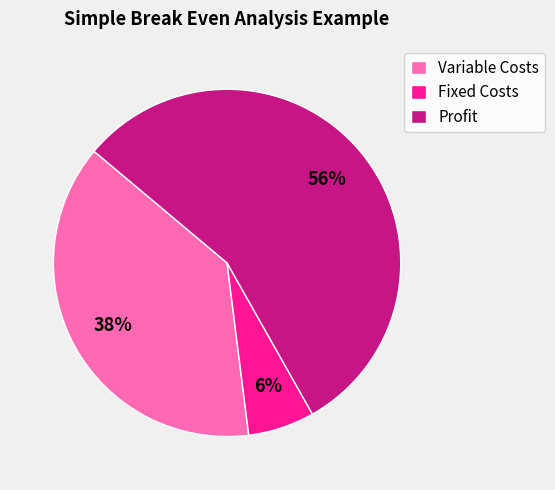

Which category accounts for the majority?

Profit